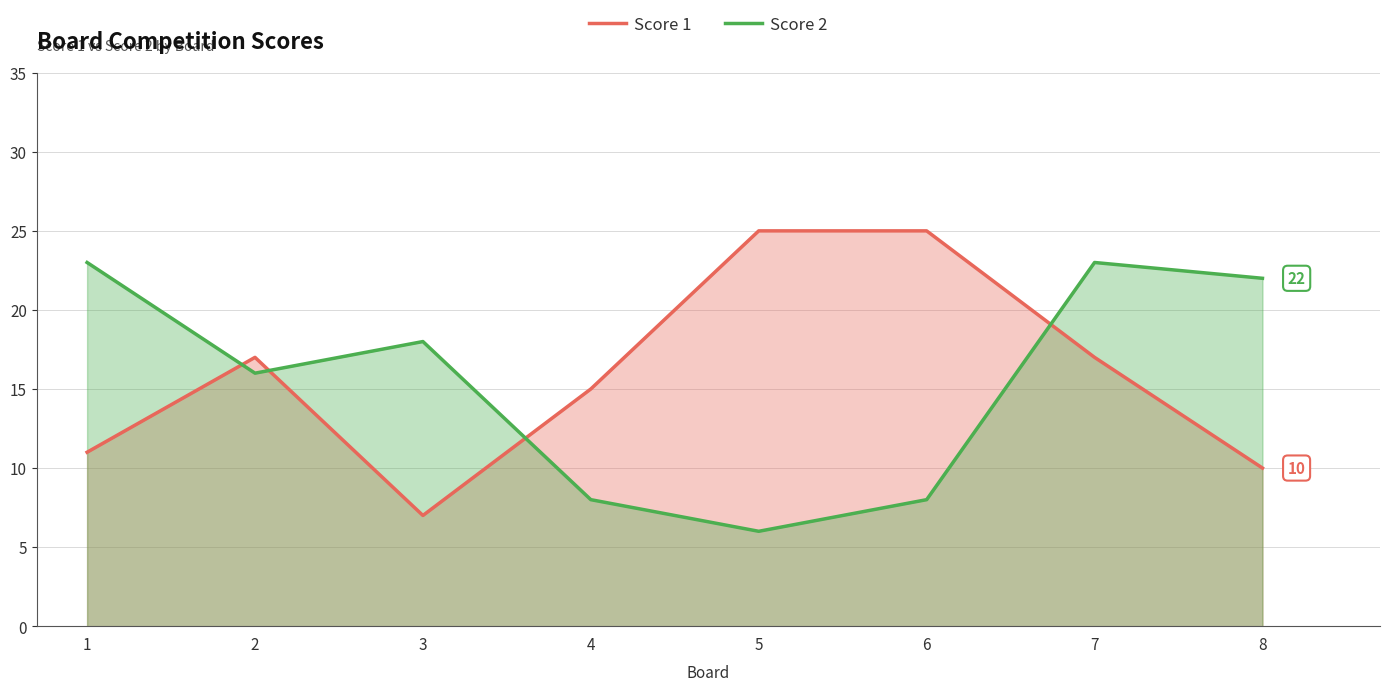

True or false: Score 2 and Score 1 intersect in this chart.

True